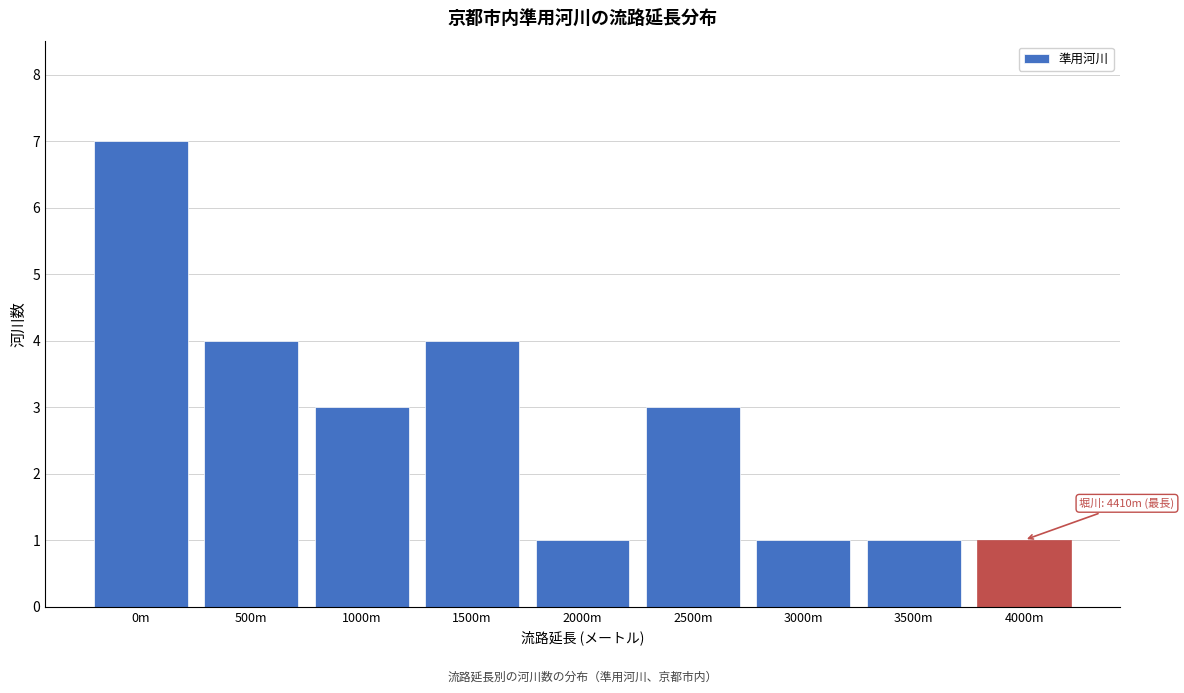

Reading left to right, what are all the values shown in this chart?

7	4	3	4	1	3	1	1	1